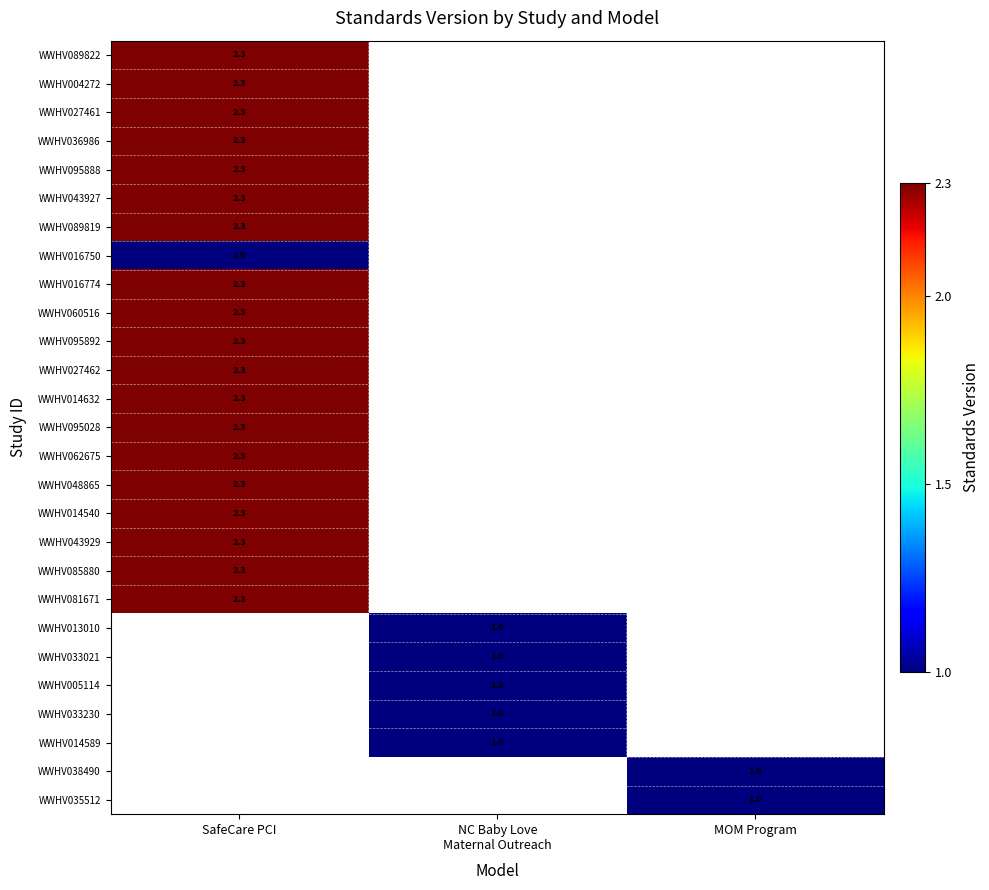

At how many categories does at least one series exceed 2?

1